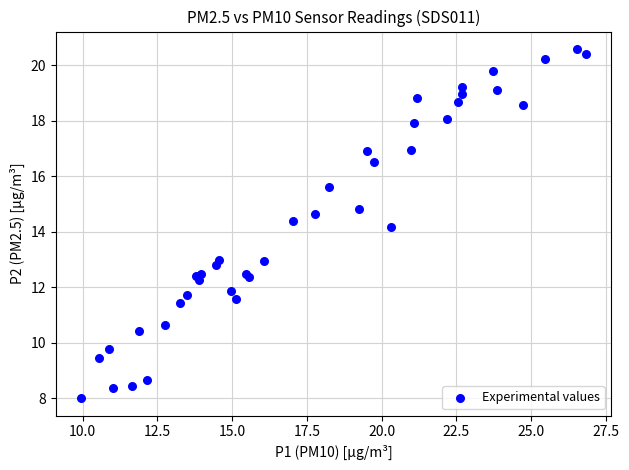

What Y value in the scatter plot is closest to 14?

14.2